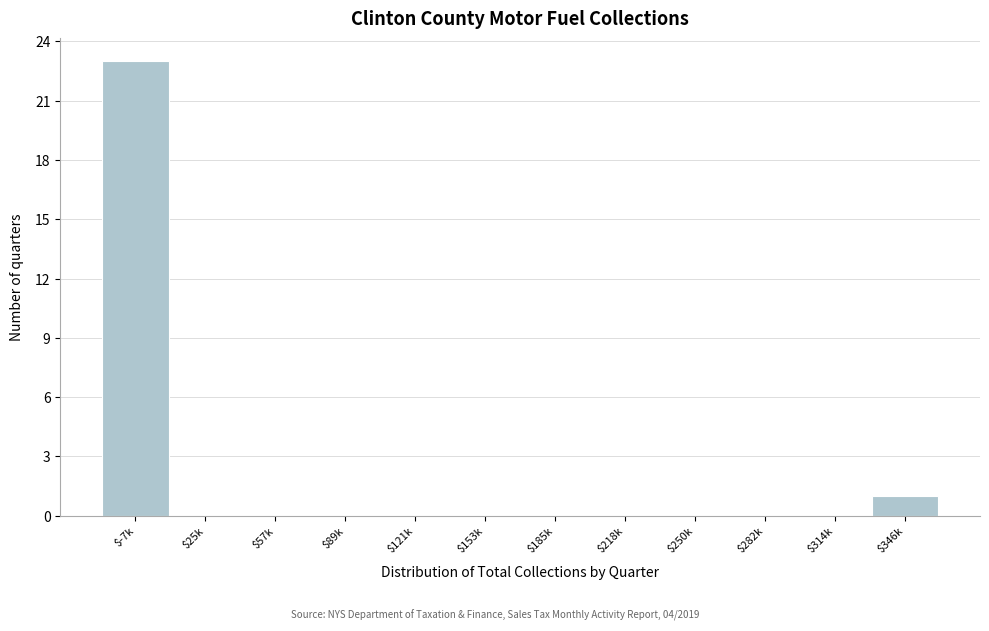

What is the sum of all values?

24